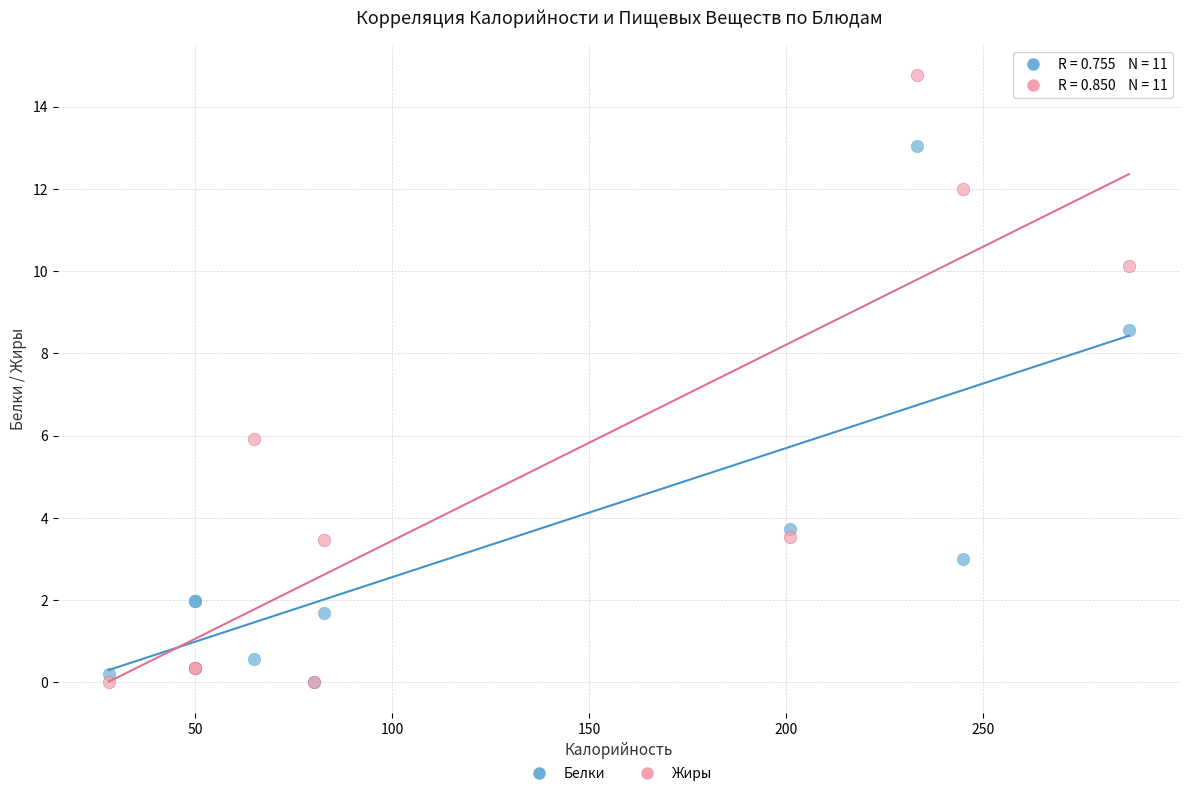

Which series has the widest spread of Y values?

Жиры